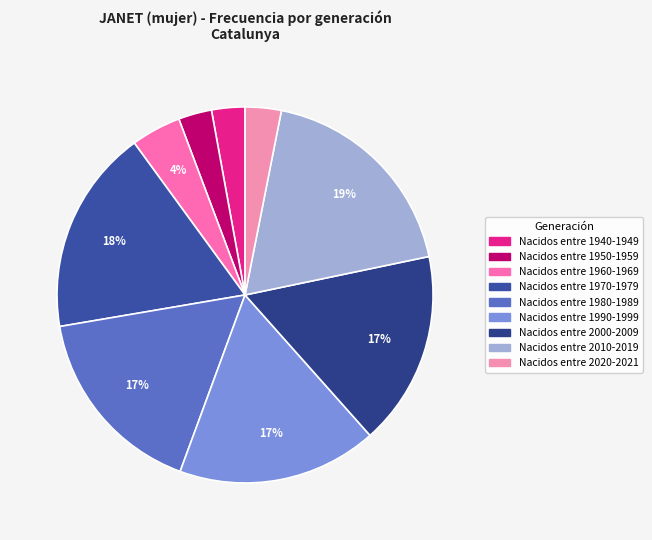

The Nacidos entre 1950-1959 slice represents 3% of the pie. True or false?

True